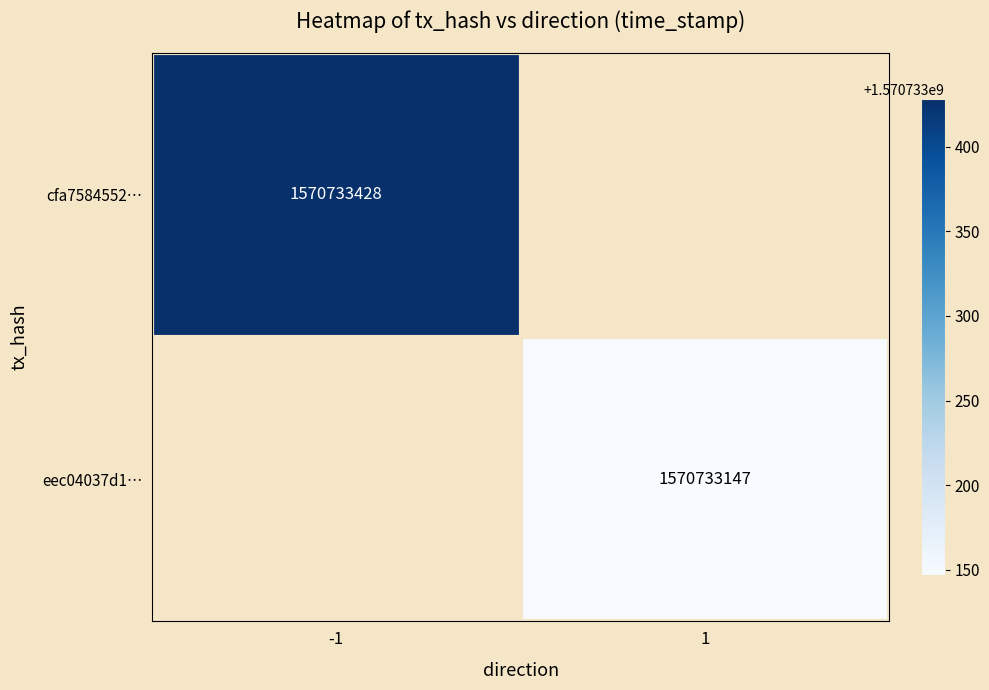

Which series has the largest range (max minus min)?

cfa758455227e7f69574316694fbcd93240261a